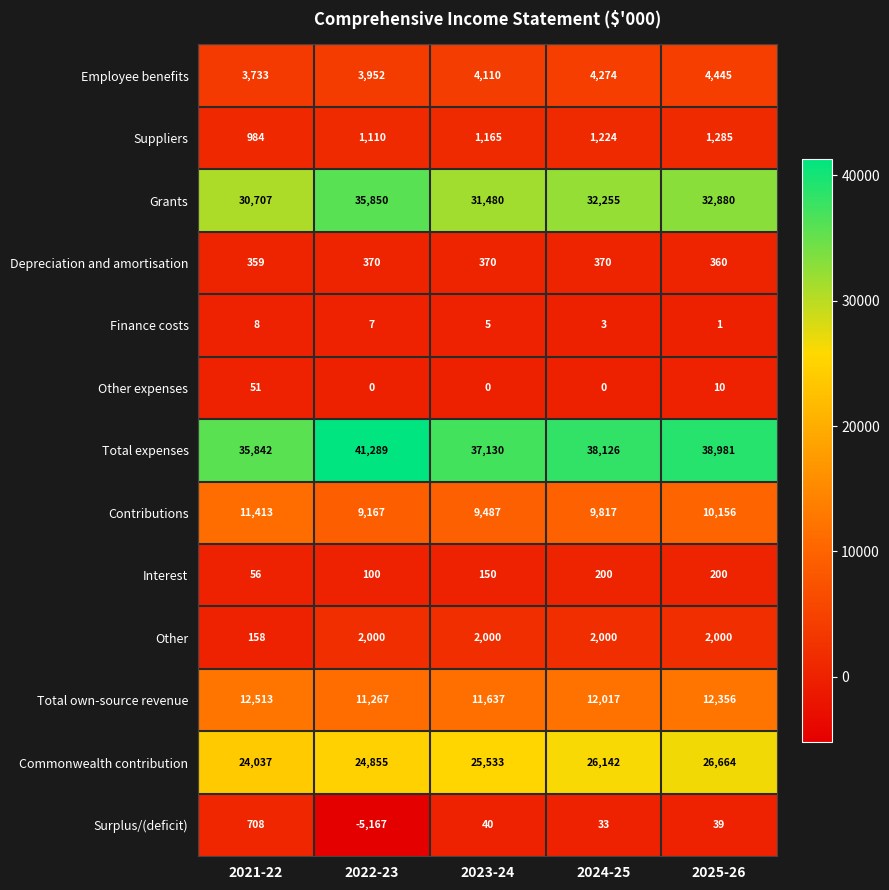

What is the maximum value shown in the chart?

41289